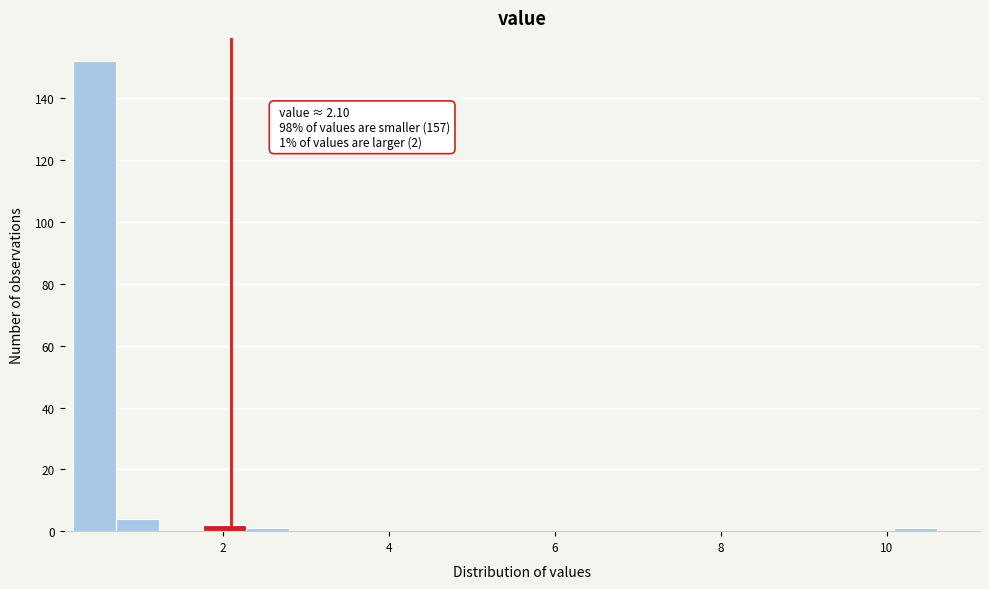

Read against the x-axis, roughly where is the centre of the tallest bar?

0.4